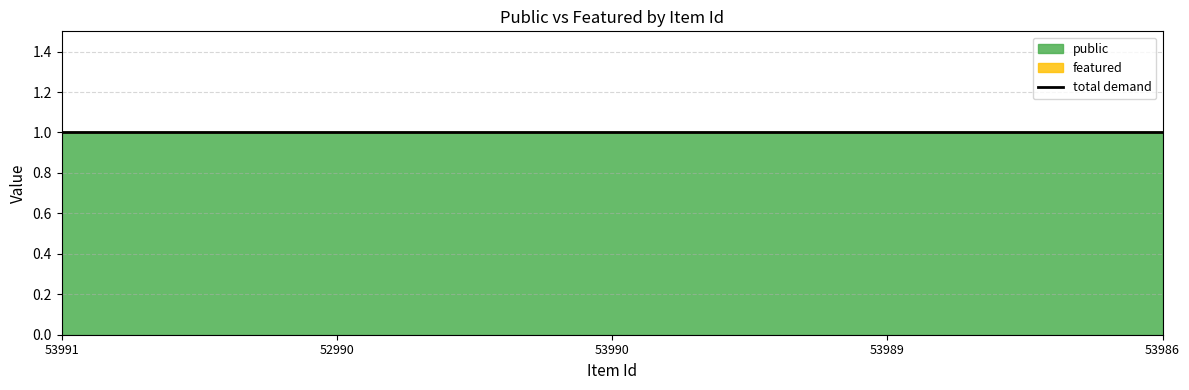

Reading left to right, list all the values displayed in this chart.

public: 1	1	1	1	1
featured: 0	0	0	0	0